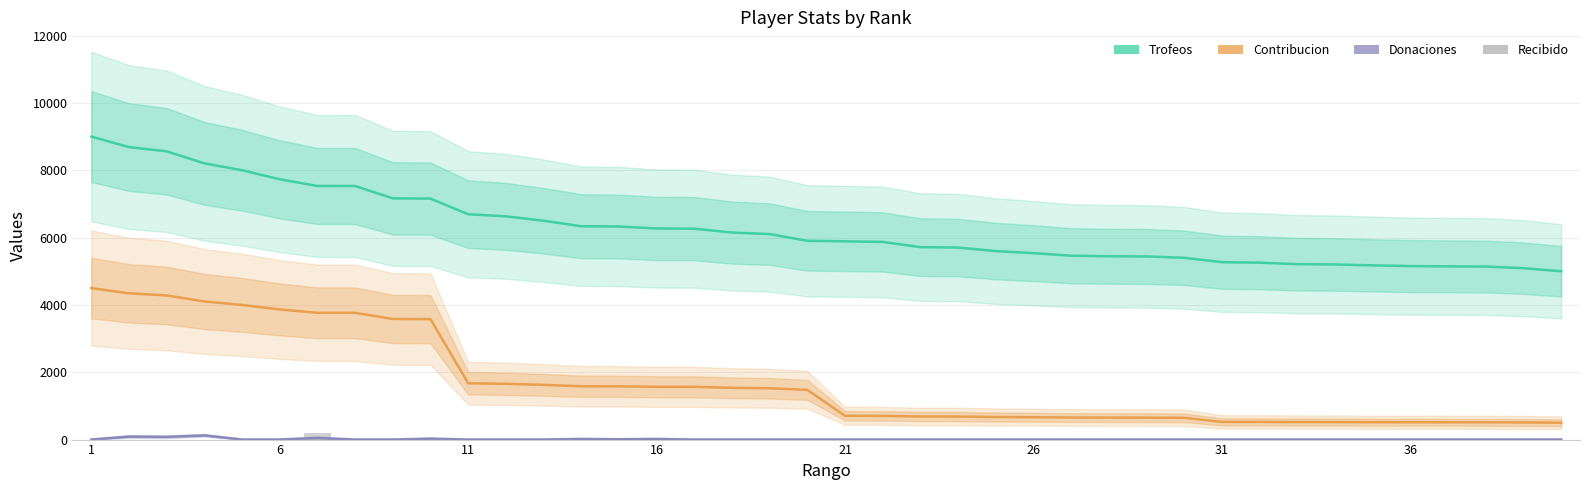

True or false: Donaciones has a value of 46 at 29.

False